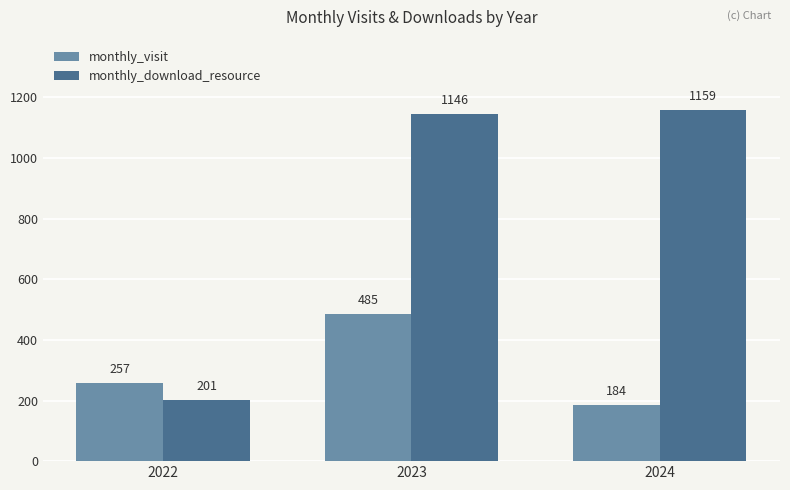

What is the difference between the highest and lowest values at 2024?

975